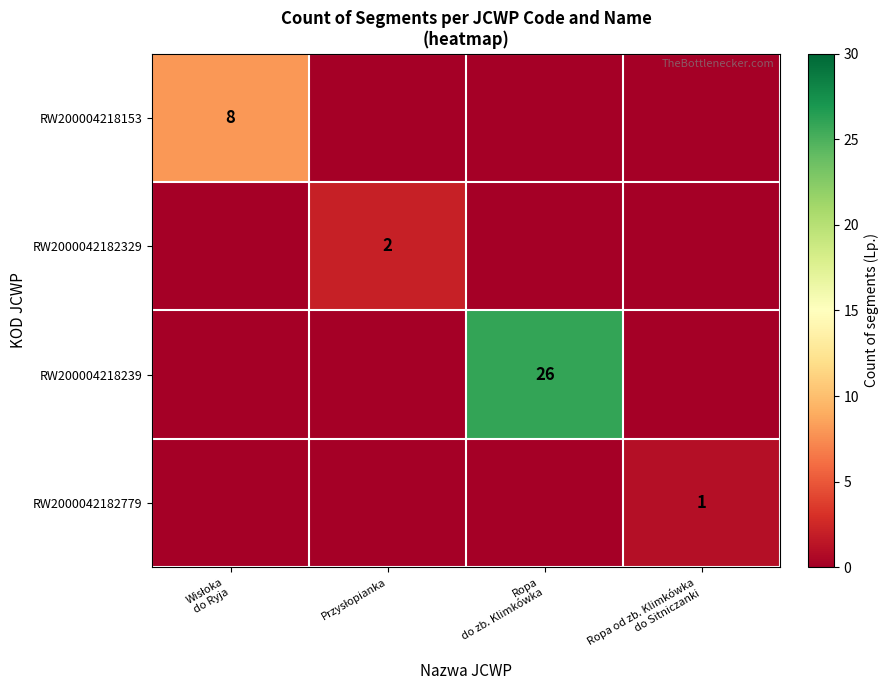

How many data points does each series have?

4